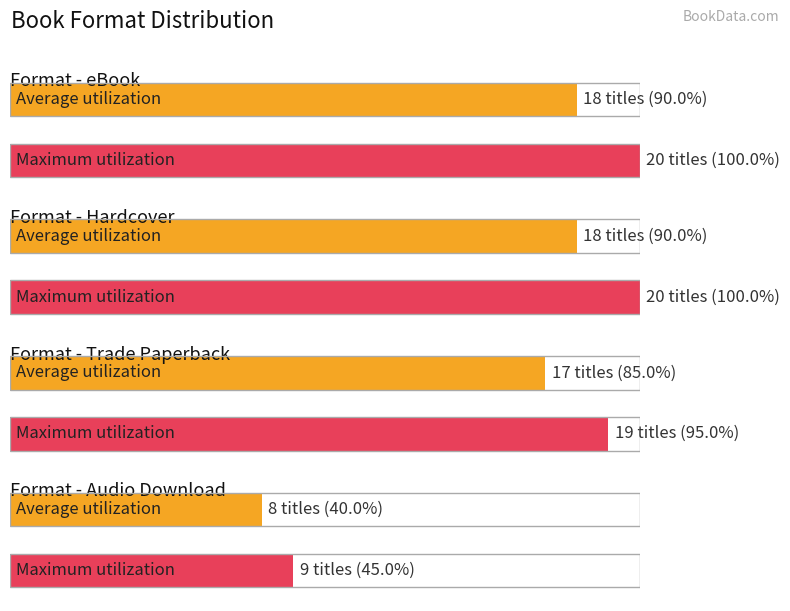

What is the label of the 2nd bar from the right?

Audio Download